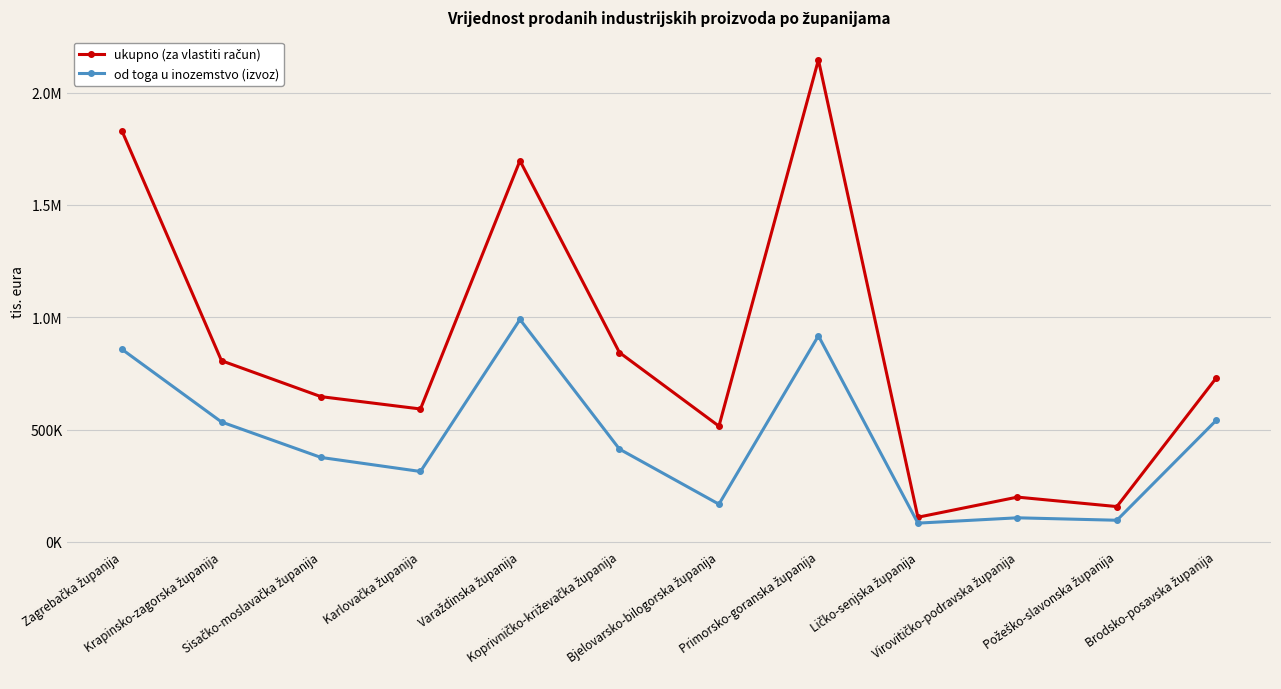

True or false: od toga u inozemstvo (izvoz) and ukupno (za vlastiti račun) cross at least once.

False